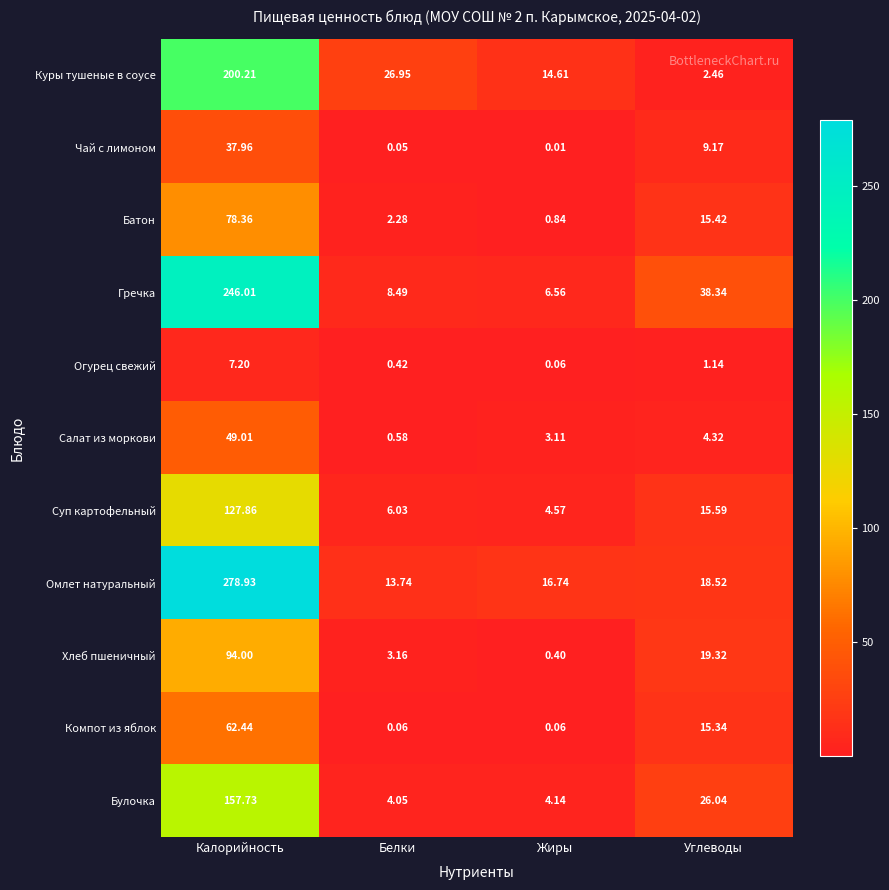

At which label does Гречка first exceed 38?

Калорийность